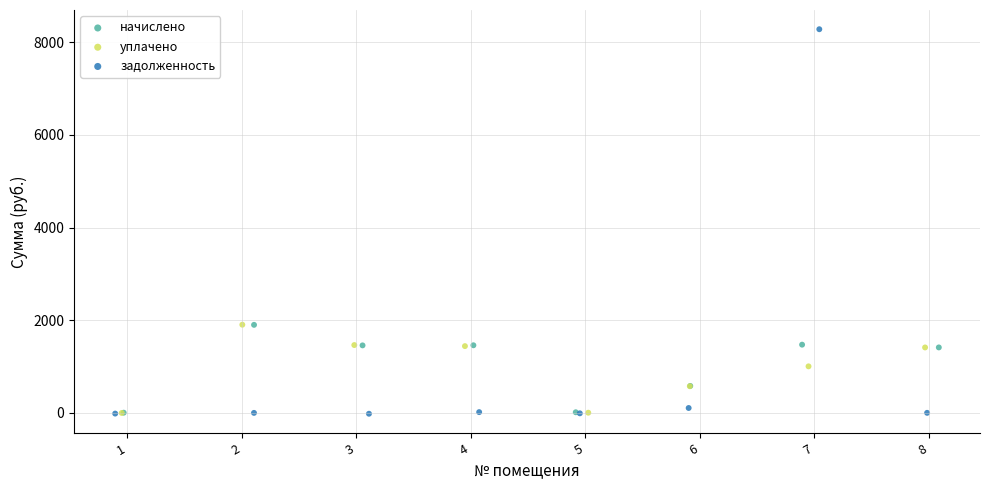

Which series reaches the maximum Y coordinate?

задолженность